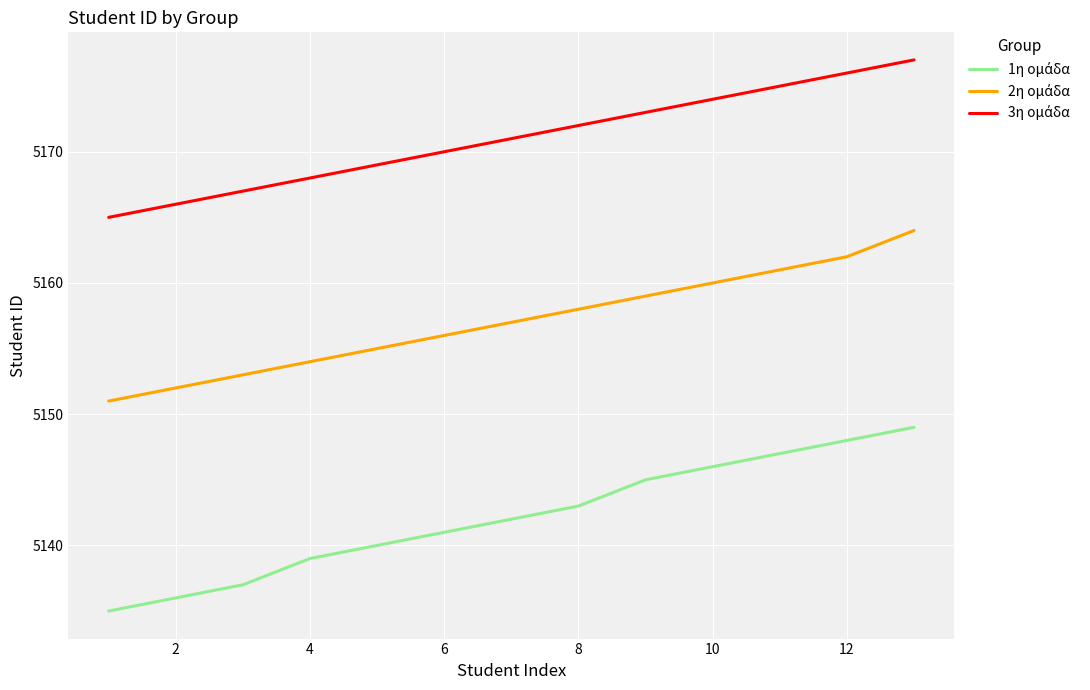

What is the greatest value displayed?

5177